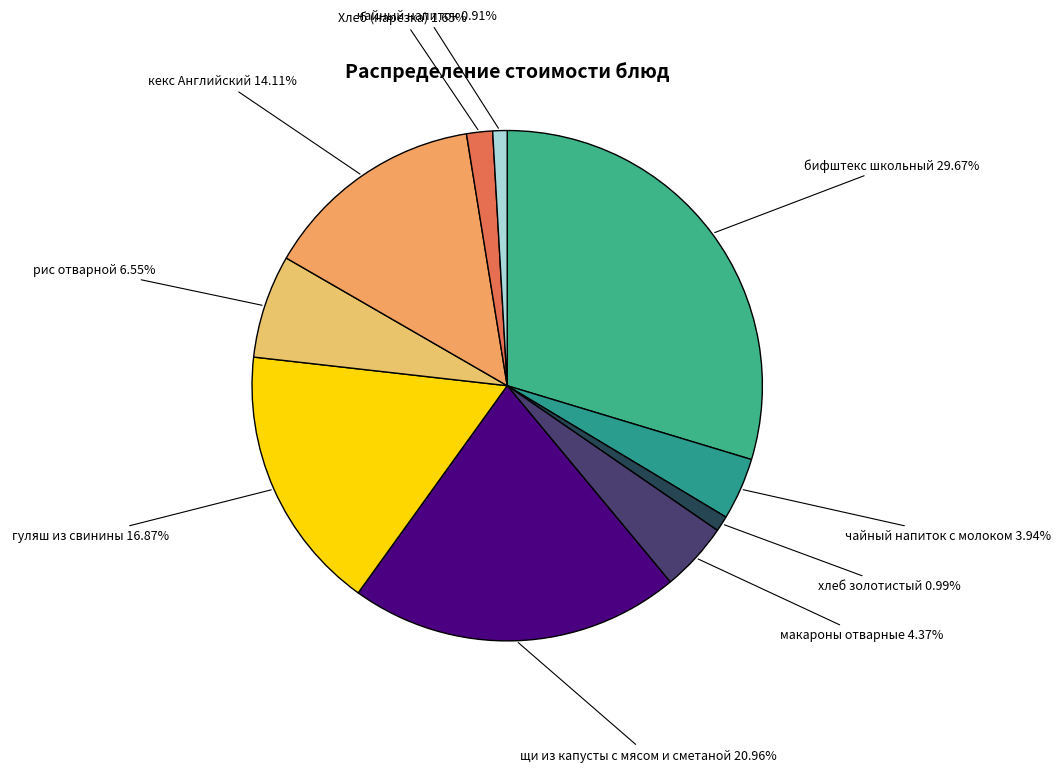

How many segments does this pie chart have?

10